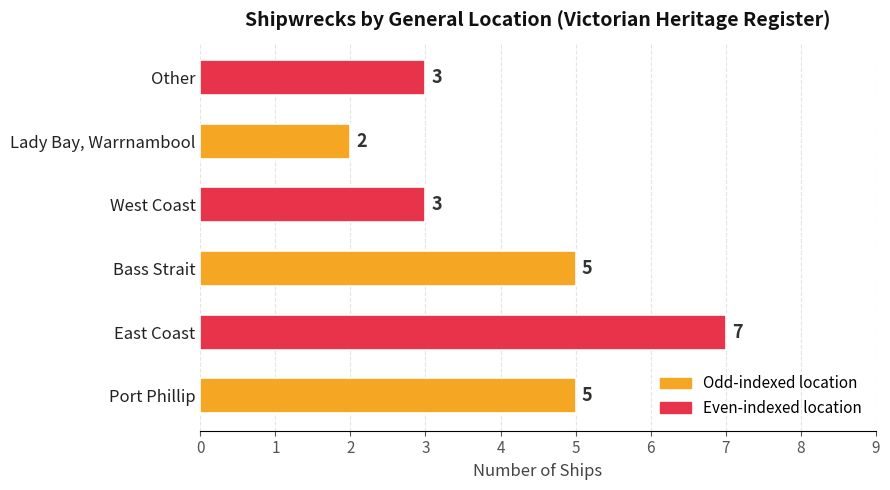

What value does the data have at West Coast?

3